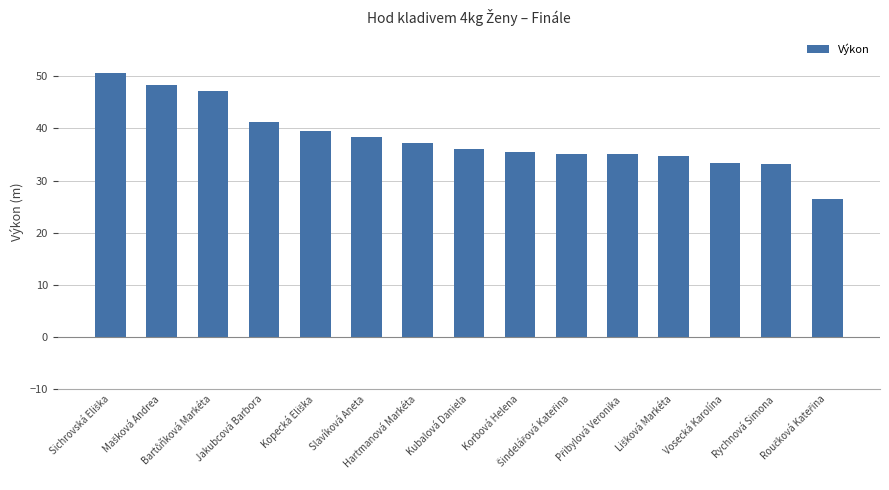

What is the value of the 3rd bar from the left?

47.1